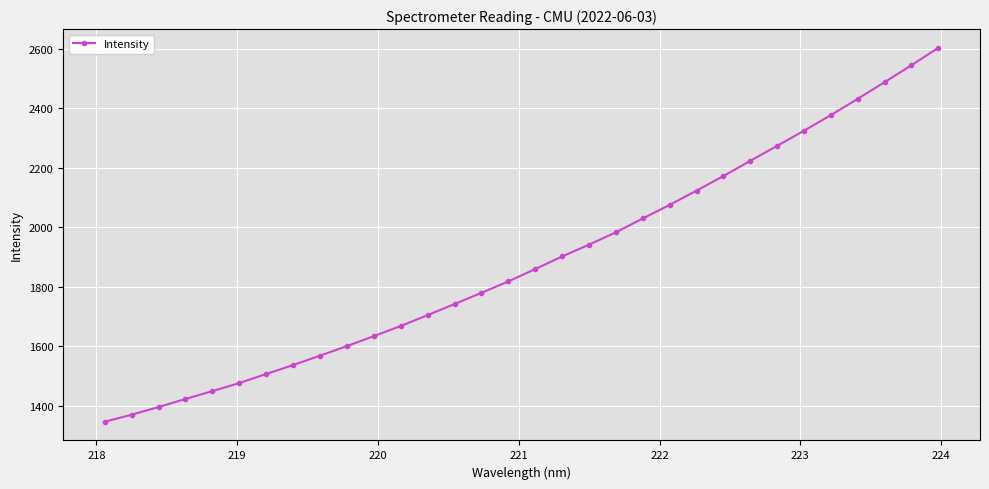

What is the difference between the maximum and minimum values?

1256.6